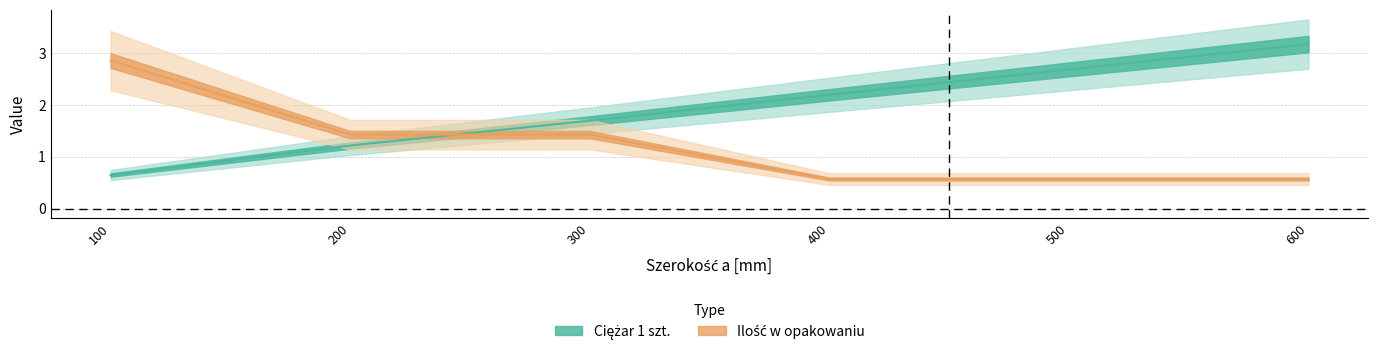

What are all the series names shown in the legend?

Ciężar 1 szt., Ilość w opakowaniu